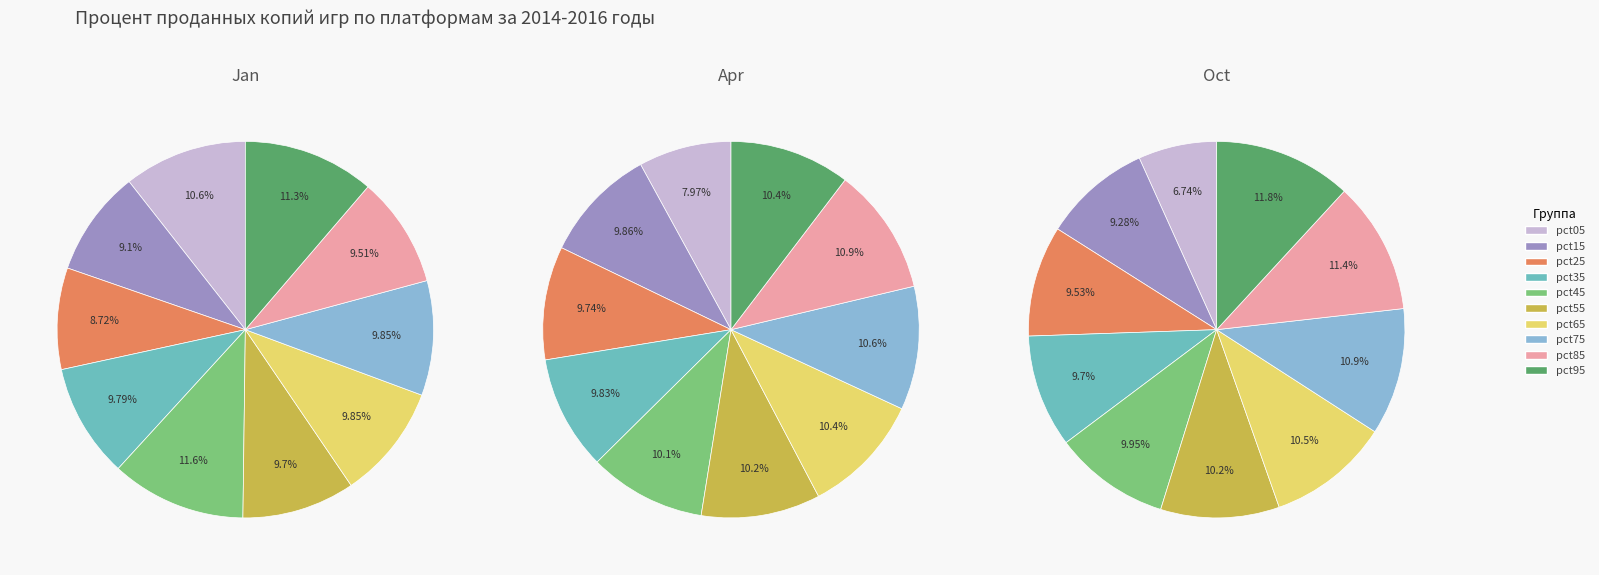

Do oct_values and 8 together represent more than half of the pie?

No